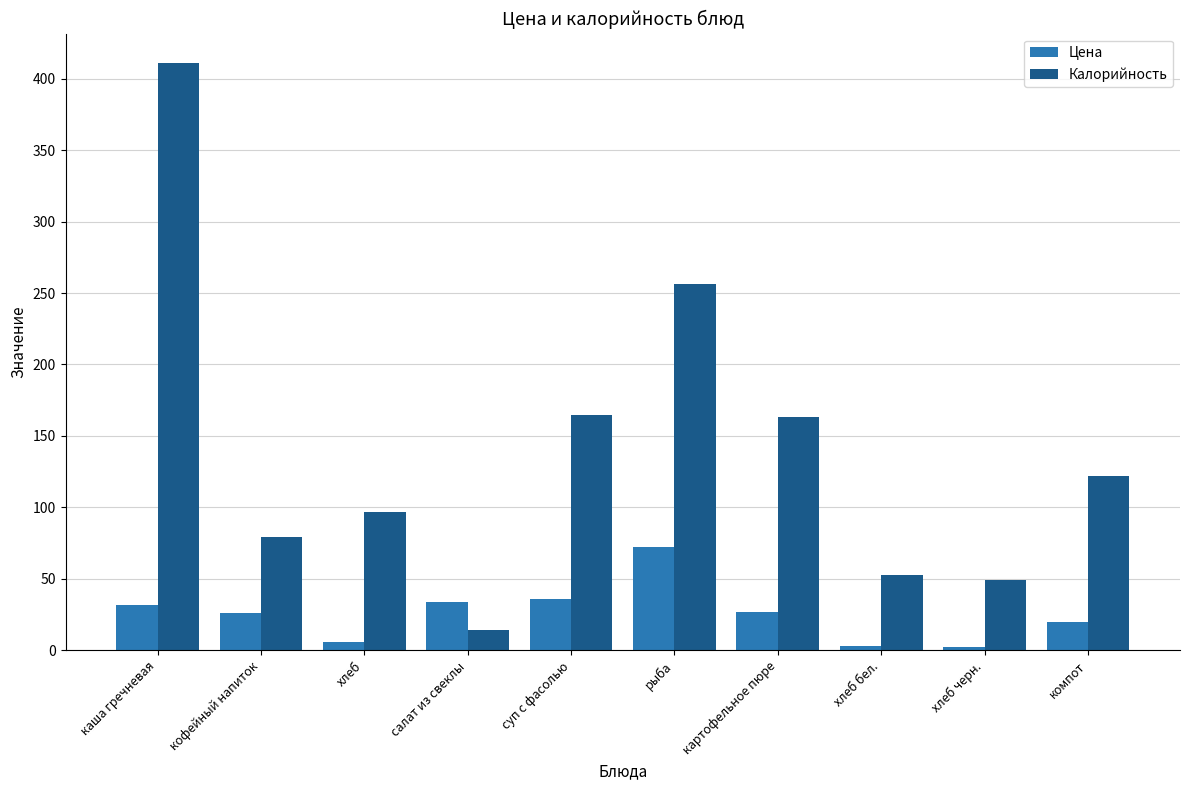

What is the sum of all Цена values?

258.2